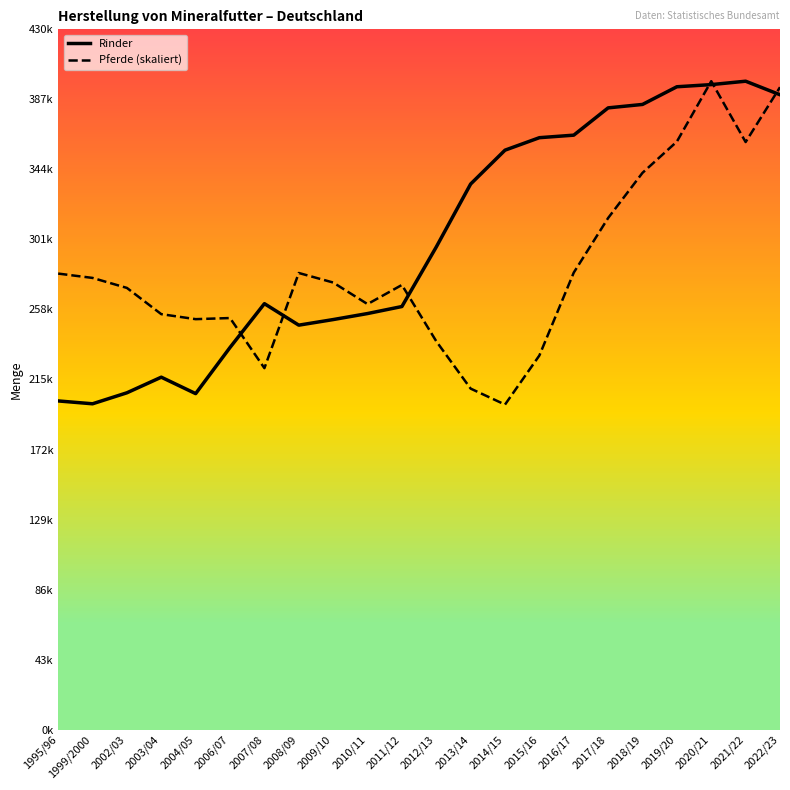

Which series has the widest spread of values?

Pferde (skaliert)